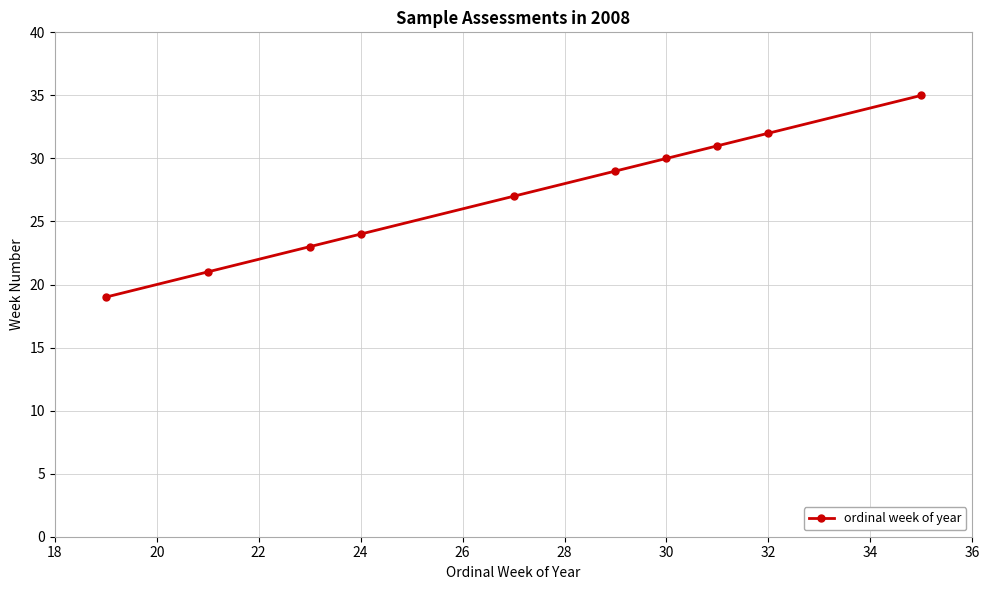

What is the value of the 1st point from the left?

19